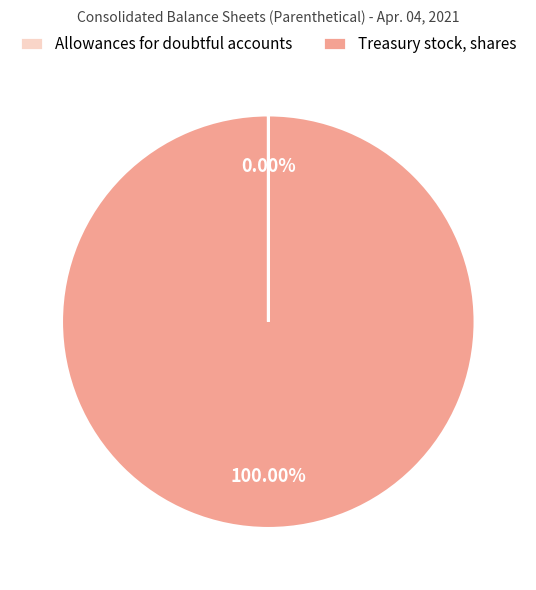

Is Treasury stock, shares the majority of the pie?

Yes